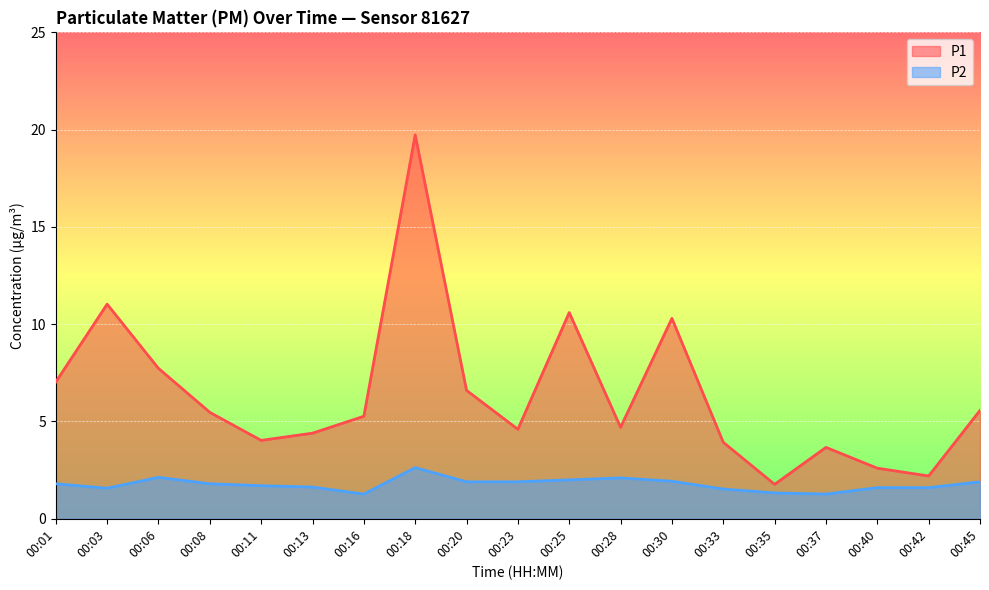

What are all the series names shown in the legend?

P1, P2